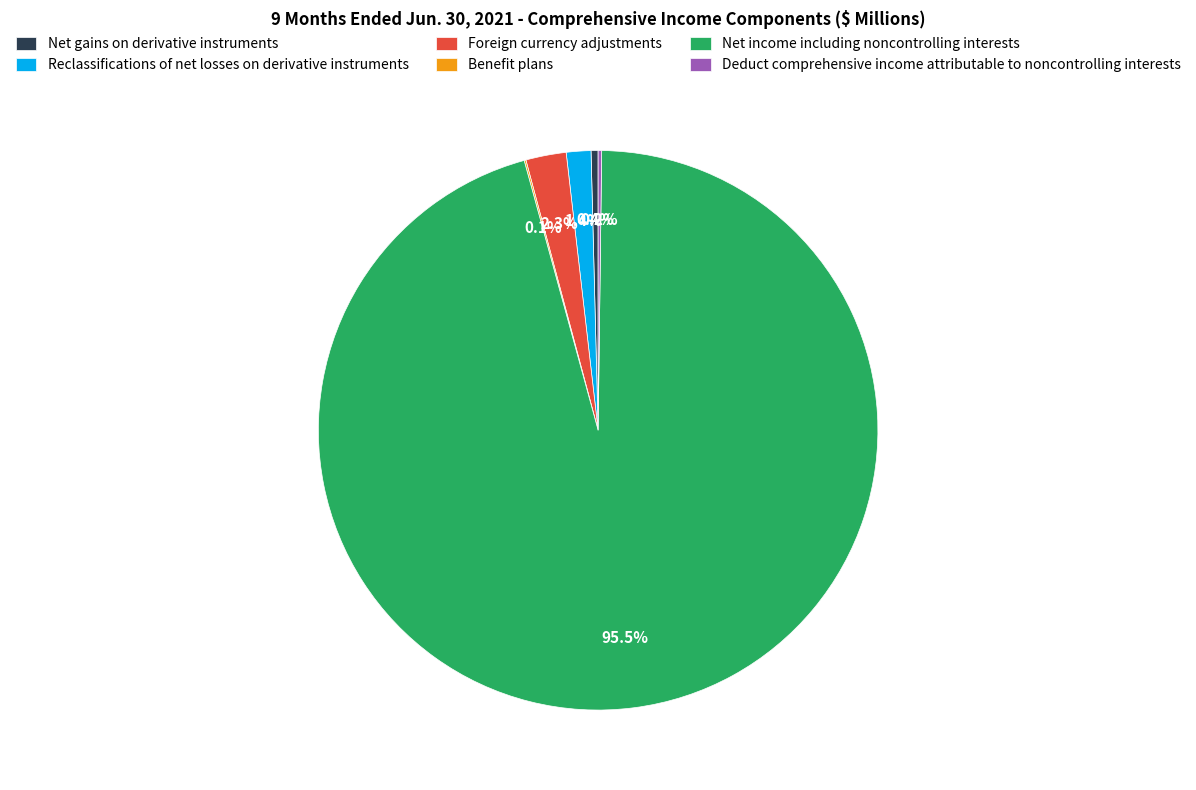

Do Net gains on derivative instruments and Foreign currency adjustments together represent more than half of the pie?

No